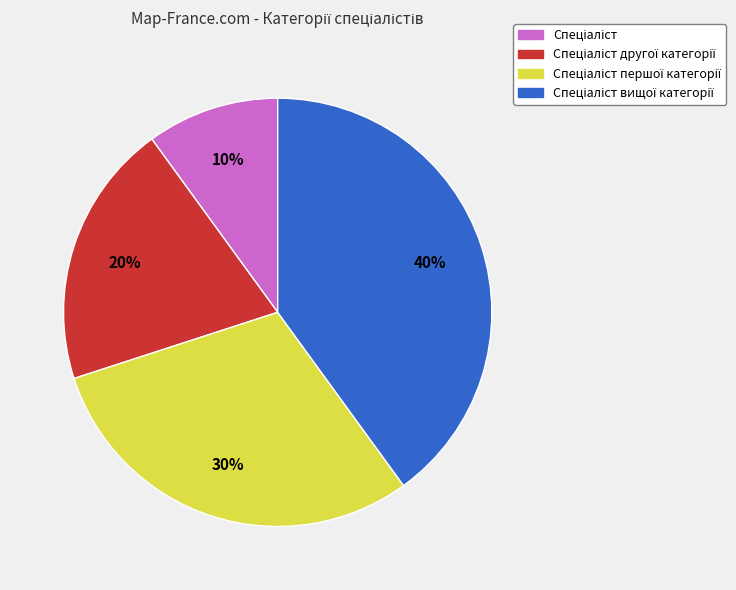

Does any single category account for the majority?

No